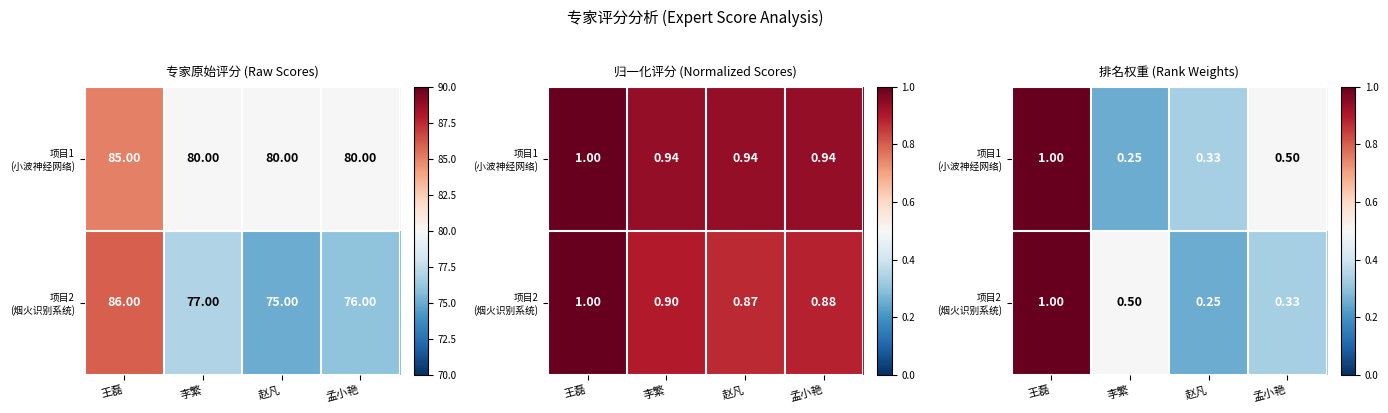

What is the difference between the maximum and minimum values in the 项目1 (小波神经网络) series?

0.8